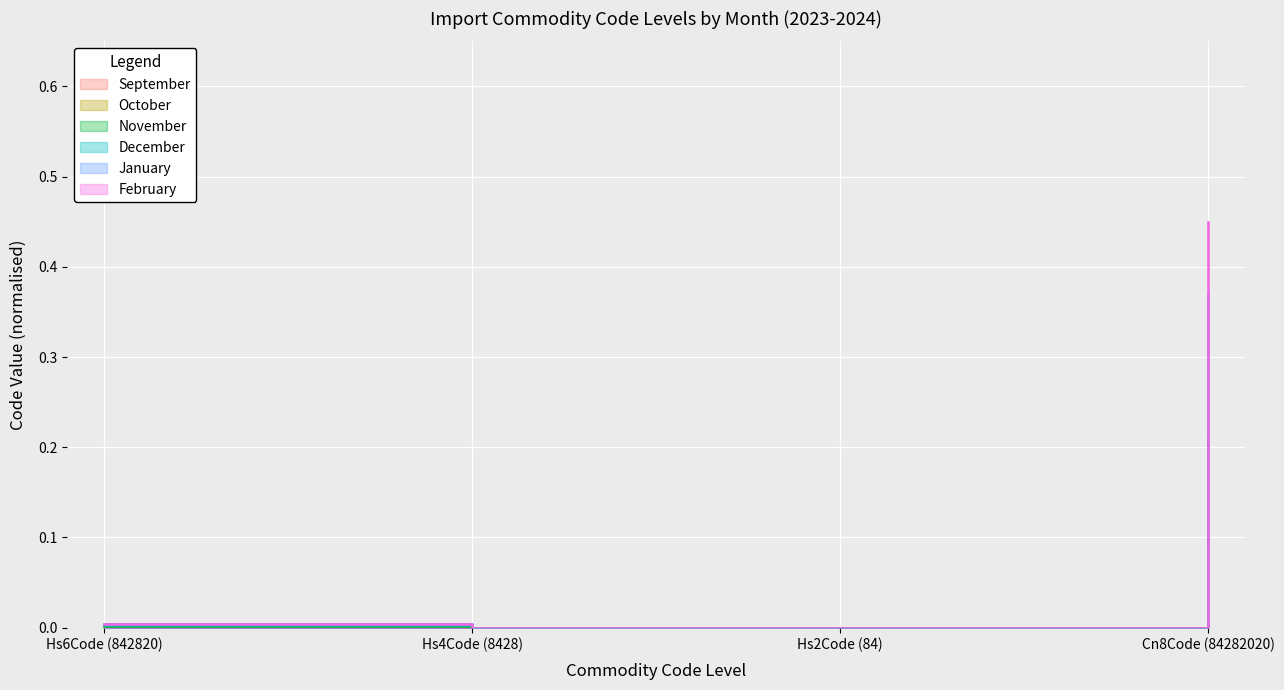

How many interior local valleys does the October series have?

1